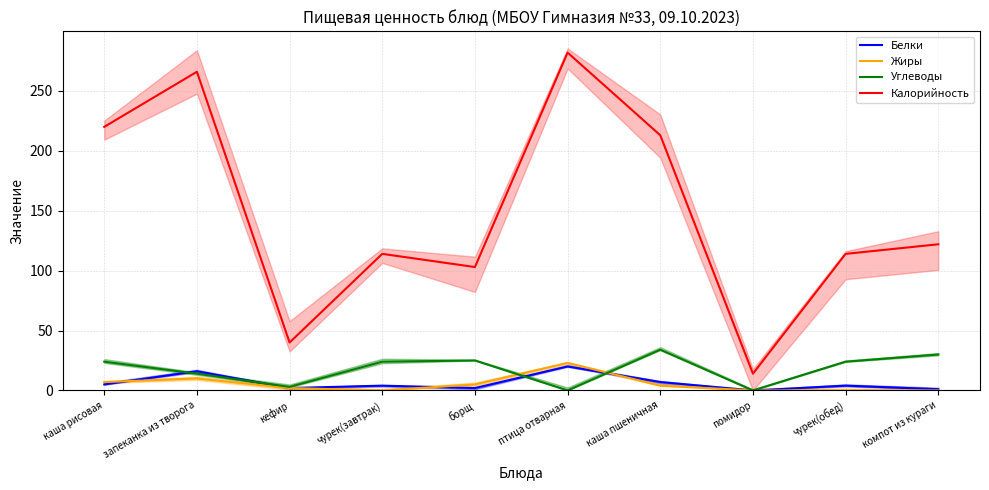

True or false: Белки and Калорийность cross at least once.

False